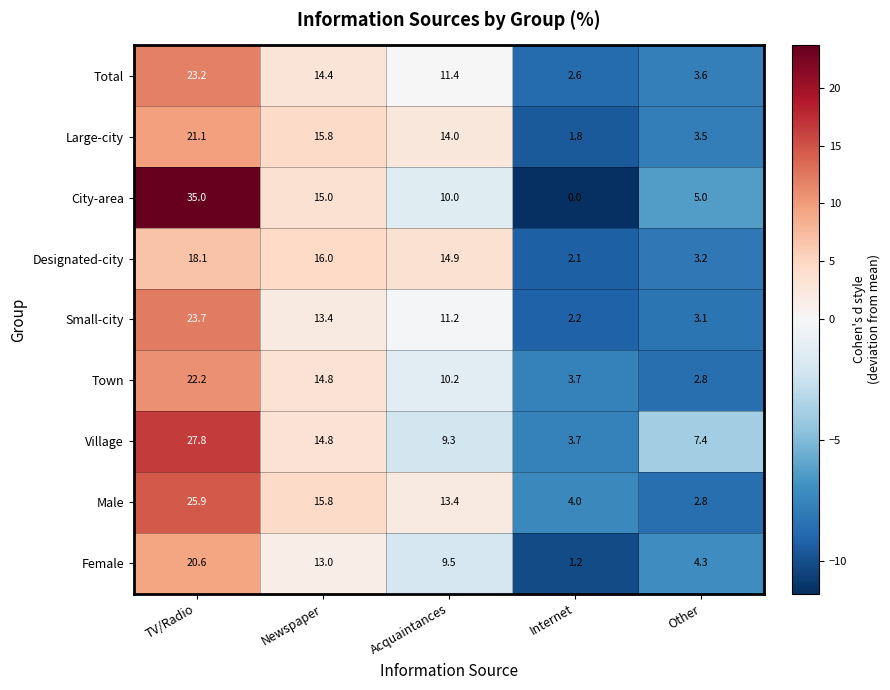

What is the minimum value shown in the chart?

0.0